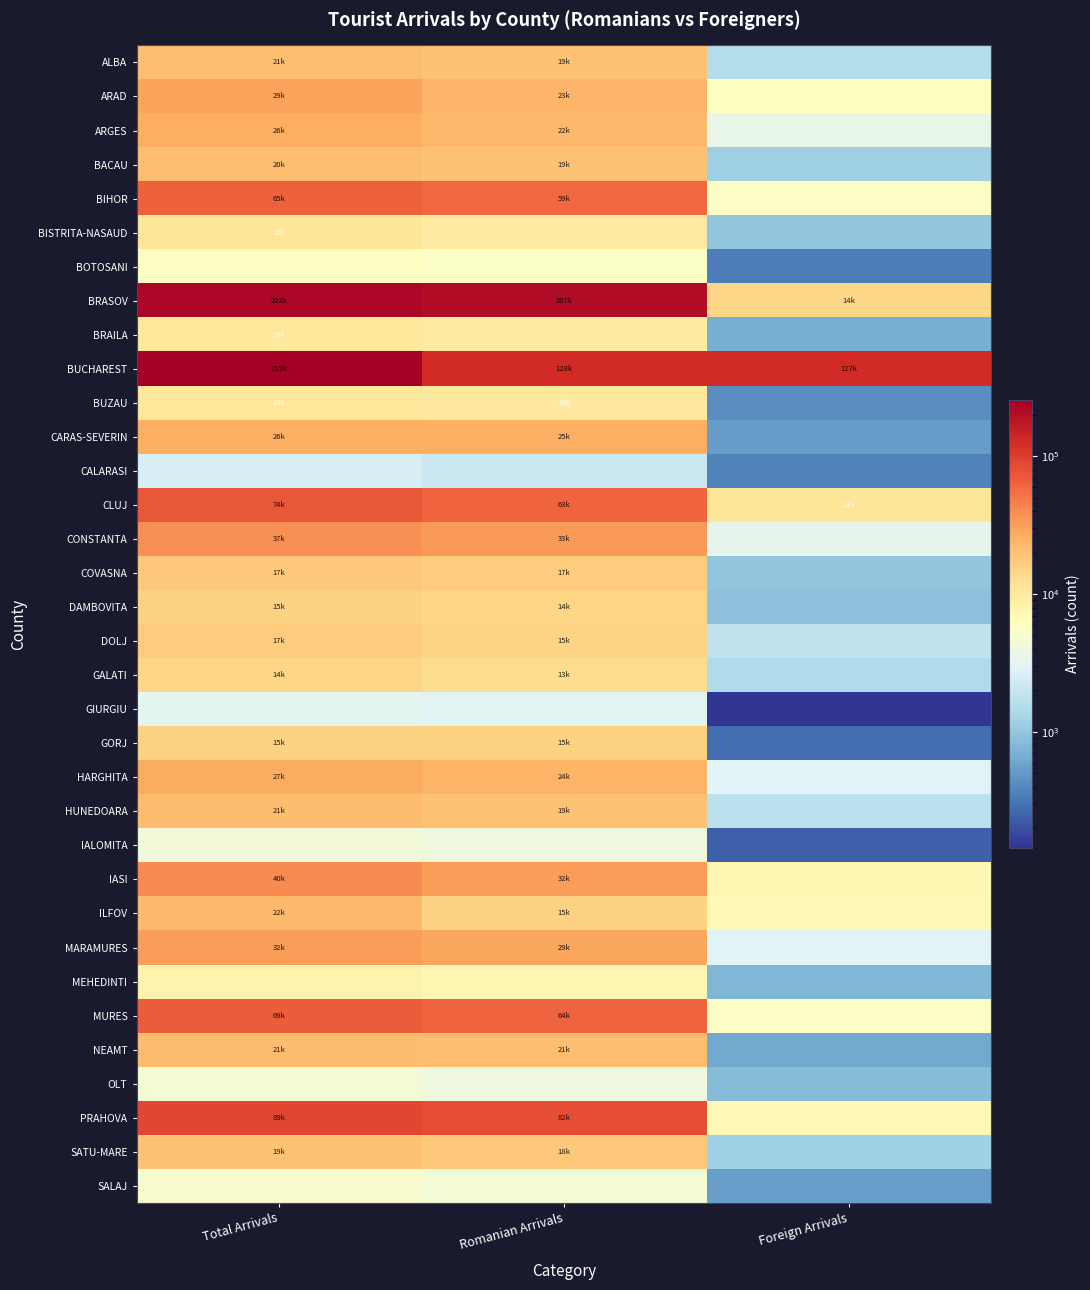

Reading left to right, transcribe all the data shown in this chart.

ALBA: Total Arrivals=21260	Romanian Arrivals=19684	Foreign Arrivals=1576
ARAD: Total Arrivals=29678	Romanian Arrivals=23757	Foreign Arrivals=5921
ARGES: Total Arrivals=26196	Romanian Arrivals=22679	Foreign Arrivals=3517
BACAU: Total Arrivals=20715	Romanian Arrivals=19535	Foreign Arrivals=1180
BIHOR: Total Arrivals=65045	Romanian Arrivals=59392	Foreign Arrivals=5653
BISTRITA-NASAUD: Total Arrivals=10905	Romanian Arrivals=9916	Foreign Arrivals=989
BOTOSANI: Total Arrivals=5818	Romanian Arrivals=5469	Foreign Arrivals=349
BRASOV: Total Arrivals=222330	Romanian Arrivals=207602	Foreign Arrivals=14728
BRAILA: Total Arrivals=10363	Romanian Arrivals=9678	Foreign Arrivals=685
BUCHAREST: Total Arrivals=255223	Romanian Arrivals=128213	Foreign Arrivals=127010
BUZAU: Total Arrivals=10657	Romanian Arrivals=10230	Foreign Arrivals=427
CARAS-SEVERIN: Total Arrivals=26072	Romanian Arrivals=25540	Foreign Arrivals=532
CALARASI: Total Arrivals=2527	Romanian Arrivals=2152	Foreign Arrivals=375
CLUJ: Total Arrivals=74327	Romanian Arrivals=63196	Foreign Arrivals=11131
CONSTANTA: Total Arrivals=37219	Romanian Arrivals=33922	Foreign Arrivals=3297
COVASNA: Total Arrivals=17999	Romanian Arrivals=17036	Foreign Arrivals=963
DAMBOVITA: Total Arrivals=15746	Romanian Arrivals=14836	Foreign Arrivals=910
DOLJ: Total Arrivals=17005	Romanian Arrivals=15191	Foreign Arrivals=1814
GALATI: Total Arrivals=14637	Romanian Arrivals=13178	Foreign Arrivals=1459
GIURGIU: Total Arrivals=3230	Romanian Arrivals=3086	Foreign Arrivals=144
GORJ: Total Arrivals=15822	Romanian Arrivals=15534	Foreign Arrivals=288
HARGHITA: Total Arrivals=27318	Romanian Arrivals=24474	Foreign Arrivals=2844
HUNEDOARA: Total Arrivals=21330	Romanian Arrivals=19601	Foreign Arrivals=1729
IALOMITA: Total Arrivals=4328	Romanian Arrivals=4091	Foreign Arrivals=237
IASI: Total Arrivals=40391	Romanian Arrivals=32975	Foreign Arrivals=7416
ILFOV: Total Arrivals=22368	Romanian Arrivals=15510	Foreign Arrivals=6858
MARAMURES: Total Arrivals=32120	Romanian Arrivals=29214	Foreign Arrivals=2906
MEHEDINTI: Total Arrivals=8060	Romanian Arrivals=7298	Foreign Arrivals=762
MURES: Total Arrivals=69935	Romanian Arrivals=64371	Foreign Arrivals=5564
NEAMT: Total Arrivals=21812	Romanian Arrivals=21174	Foreign Arrivals=638
OLT: Total Arrivals=4782	Romanian Arrivals=3936	Foreign Arrivals=846
PRAHOVA: Total Arrivals=89762	Romanian Arrivals=82910	Foreign Arrivals=6852
SATU-MARE: Total Arrivals=19524	Romanian Arrivals=18331	Foreign Arrivals=1193
SALAJ: Total Arrivals=4961	Romanian Arrivals=4414	Foreign Arrivals=547